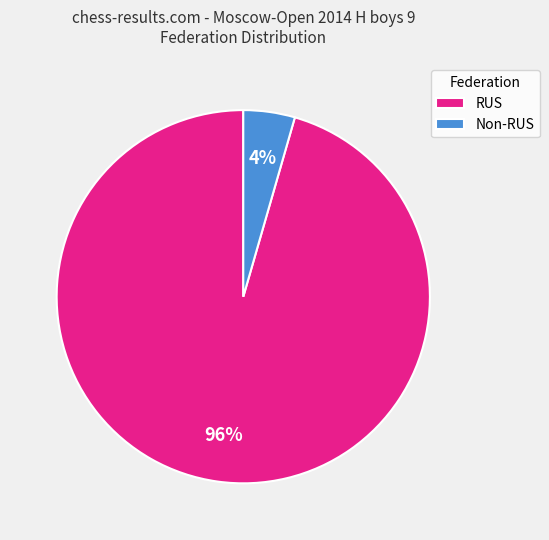

How many segments does this pie chart have?

2